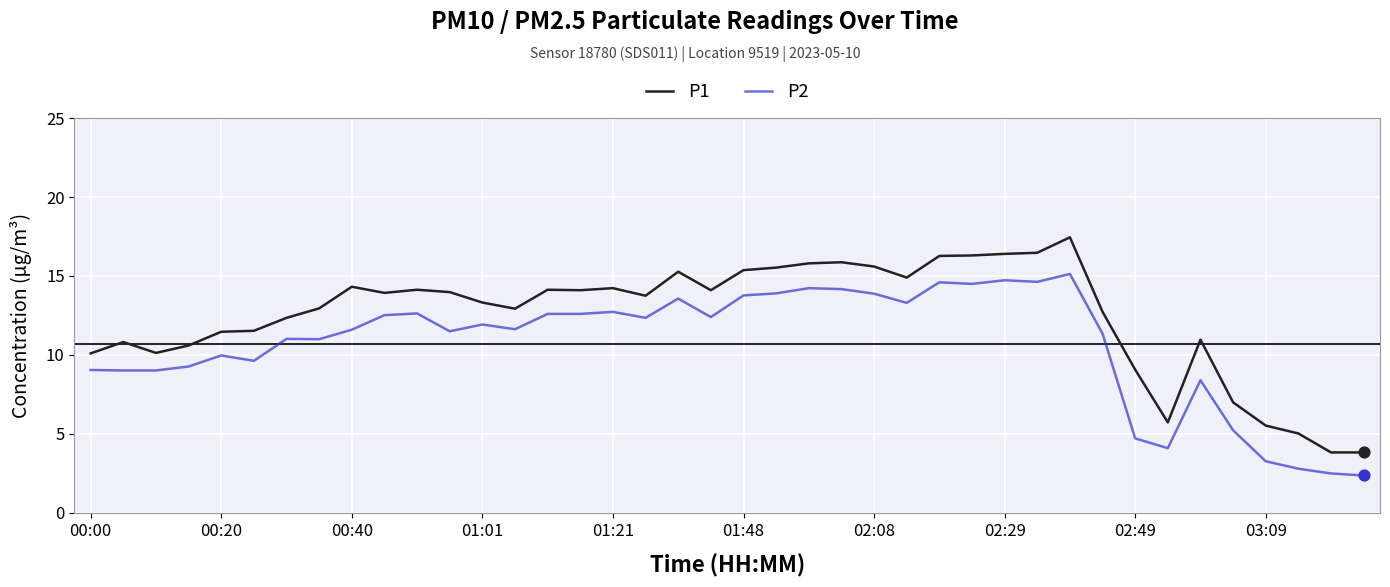

Which series has the largest range (max minus min)?

P1